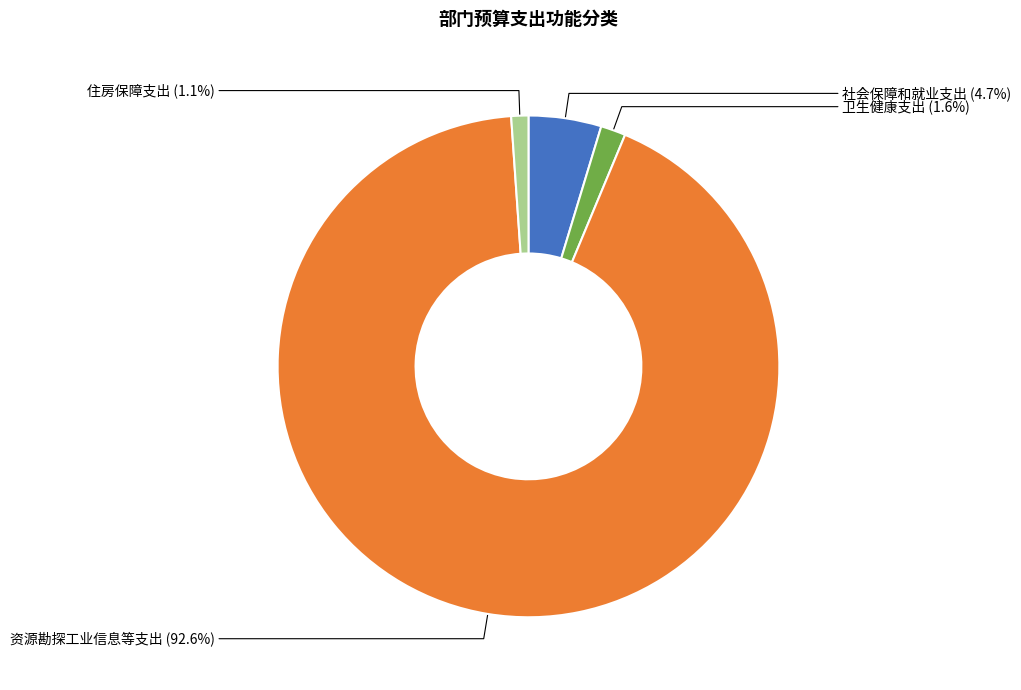

What percentage do 住房保障支出 and 资源勘探工业信息等支出 together represent?

93.7%